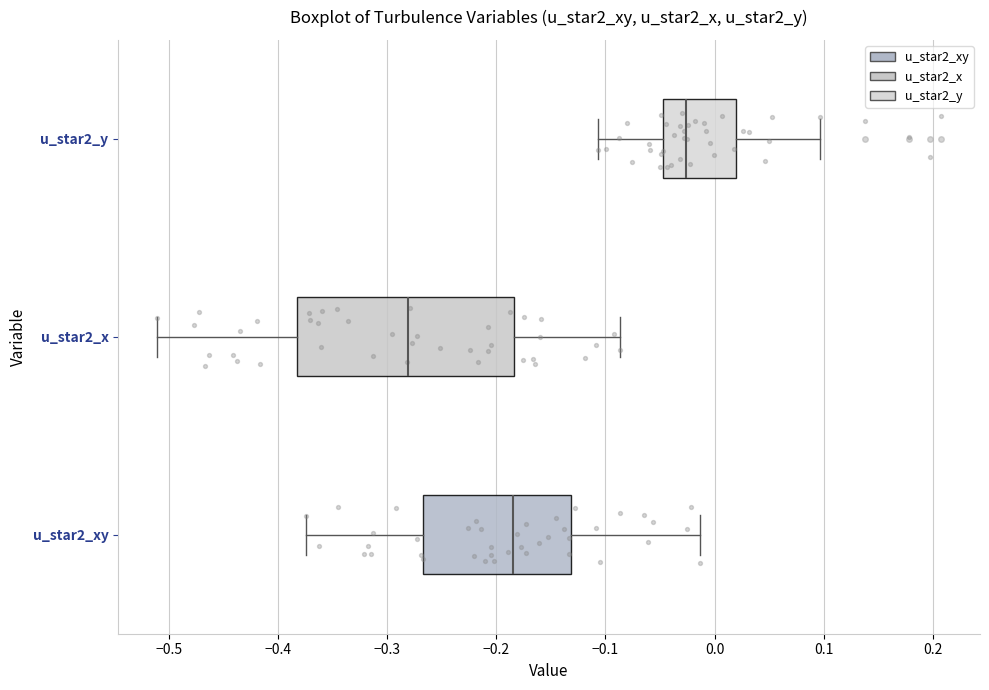

Where does the median line of the box for u_star2_y sit on the x-axis? The values are not printed on the chart, so give them approximately, as read against the axis.

-0.03